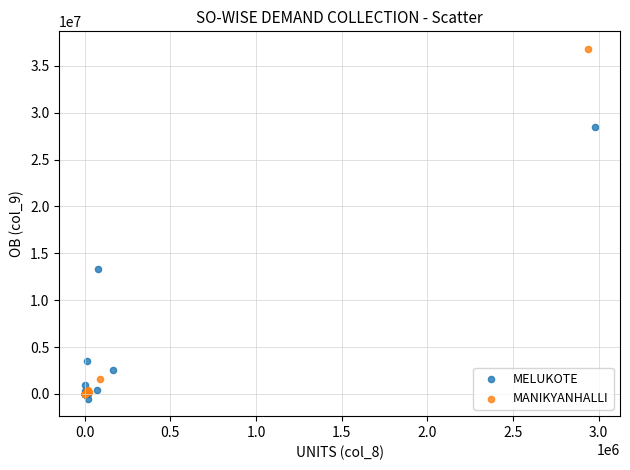

Which series contains the lowest Y value?

MELUKOTE